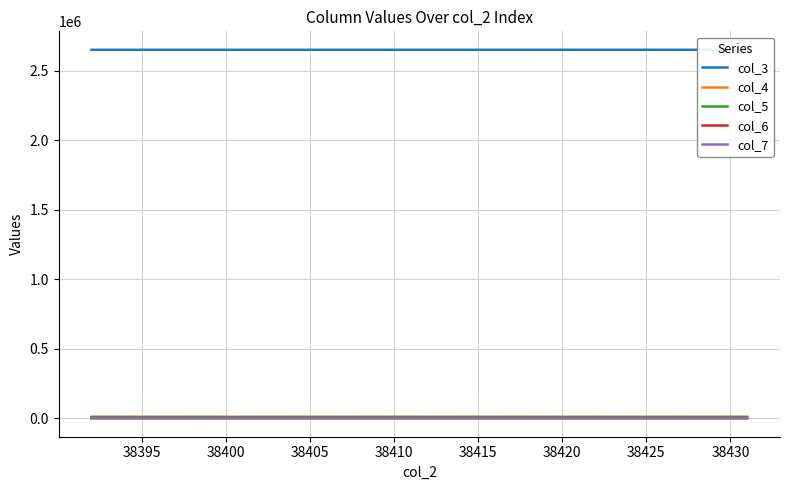

What is the average value of the col_3 series?

2651678